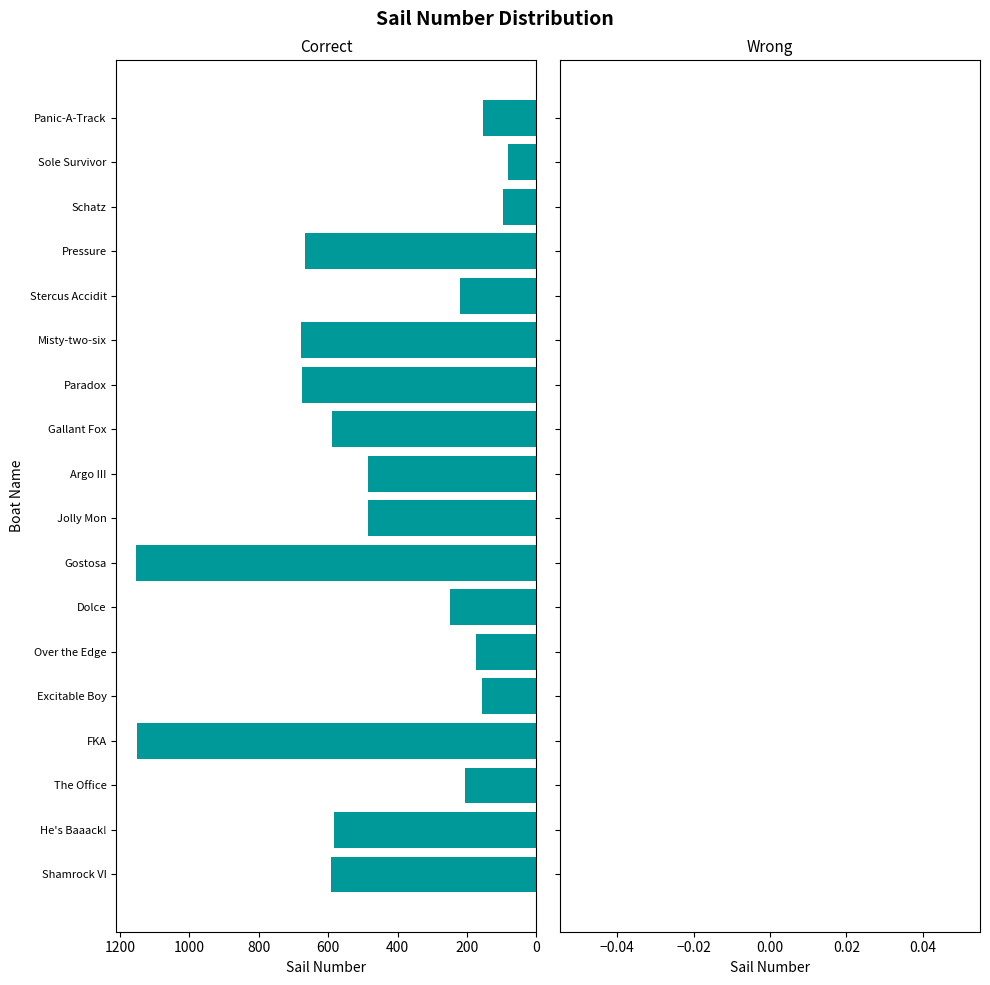

Approximately how many times larger is the value at Gallant Fox compared to He's Baaack!?

1.0